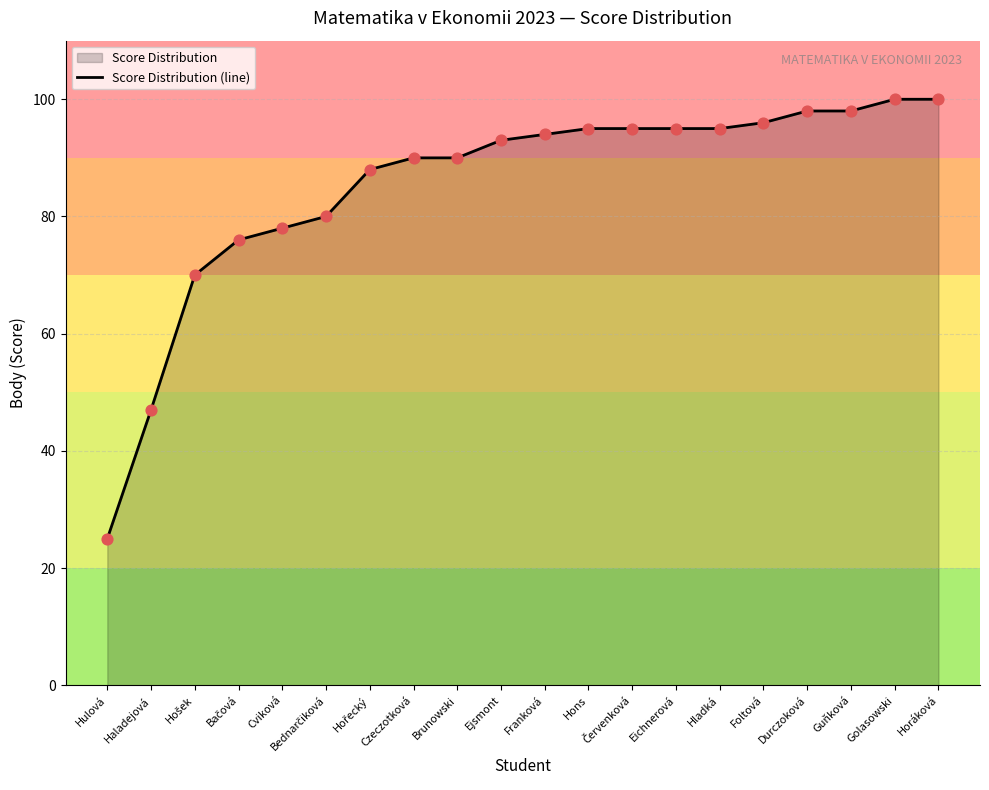

What is the change in value from Hošek to Horáková?

+30